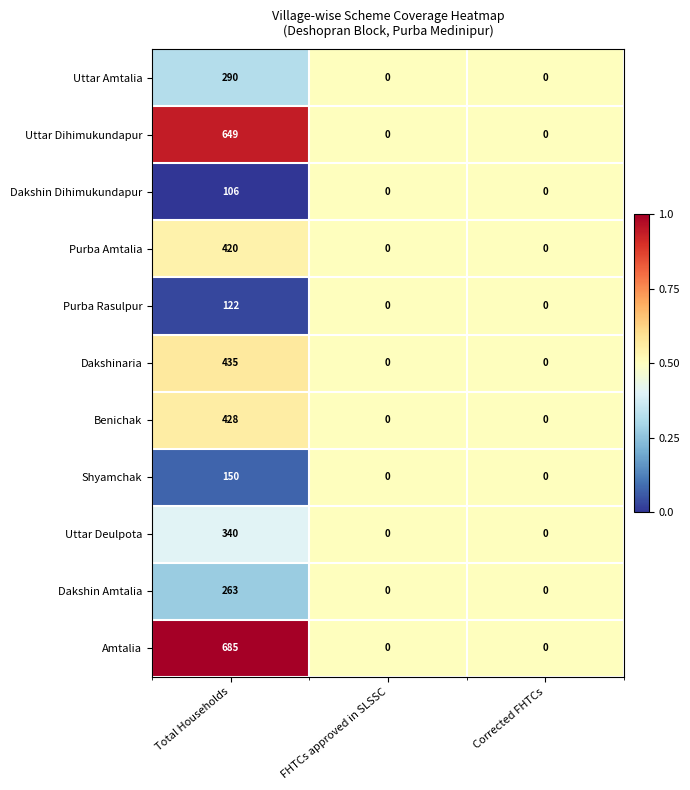

Which series has the largest total across all categories?

Amtalia